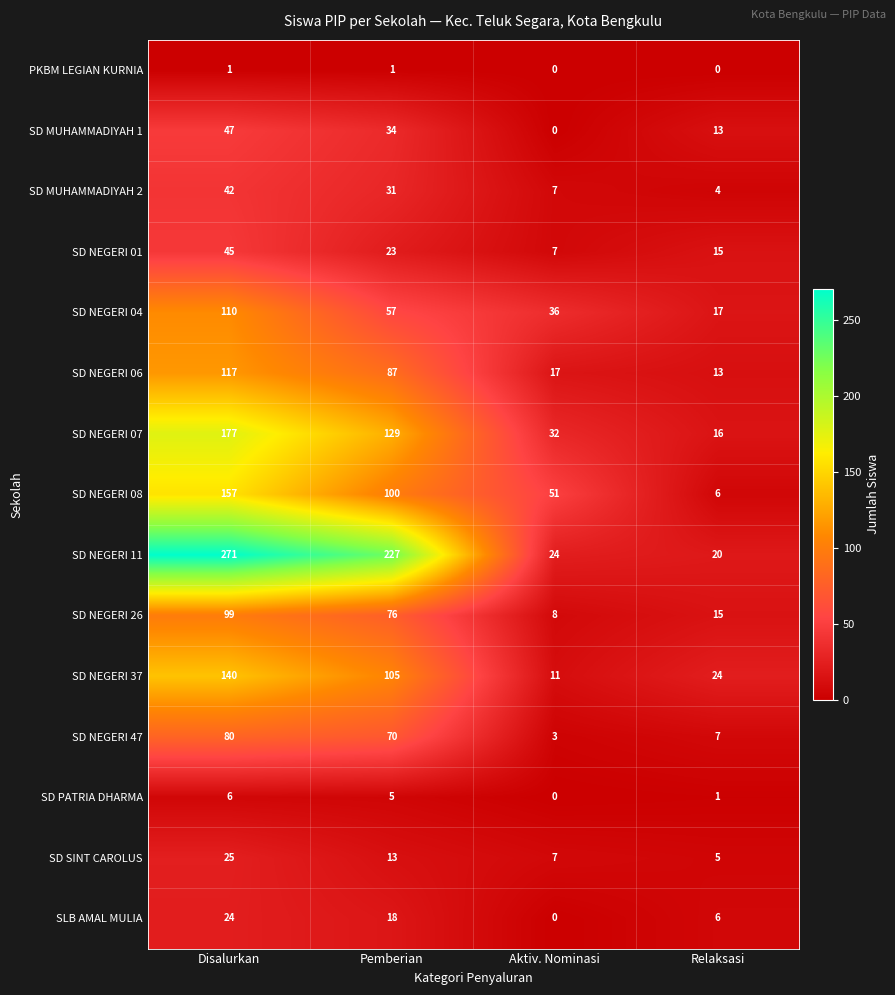

What is the difference between the maximum and minimum values in the SD NEGERI 37 series?

129